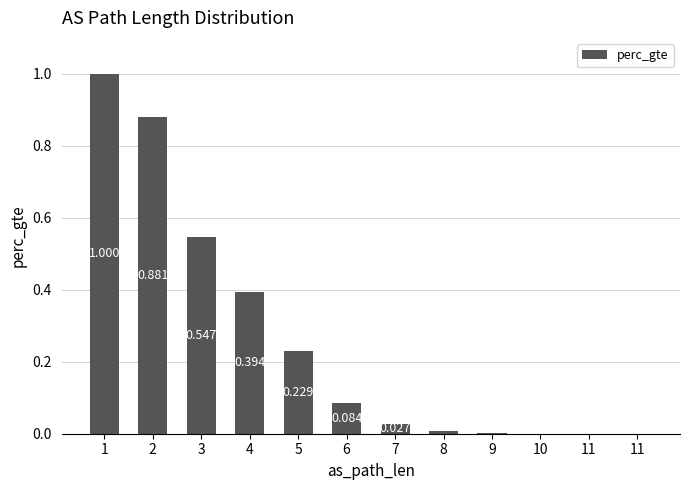

The value at 6 is 0.1. True or false?

True